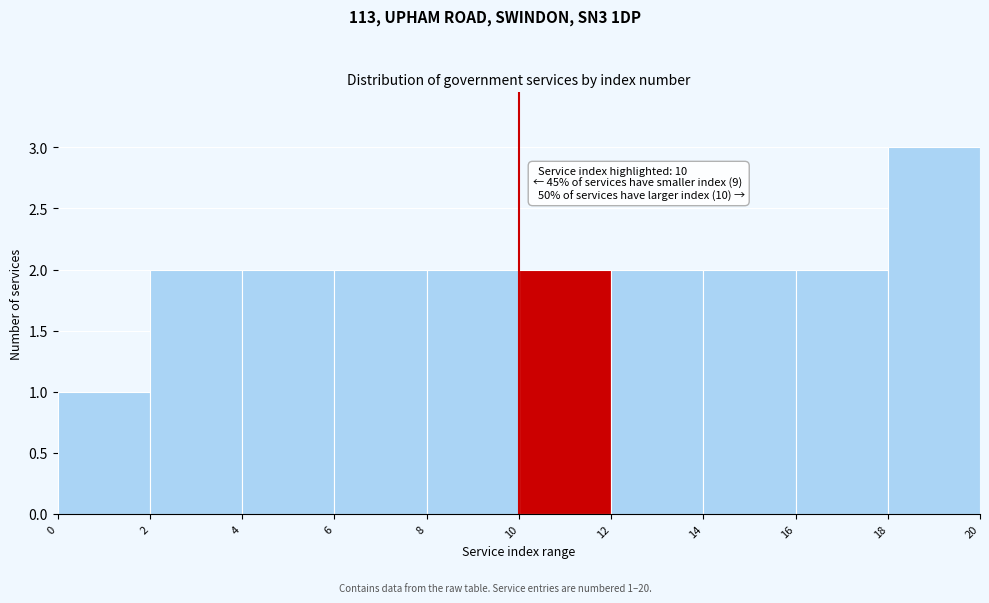

Which range on the x-axis has the tallest bar?

18 to 20